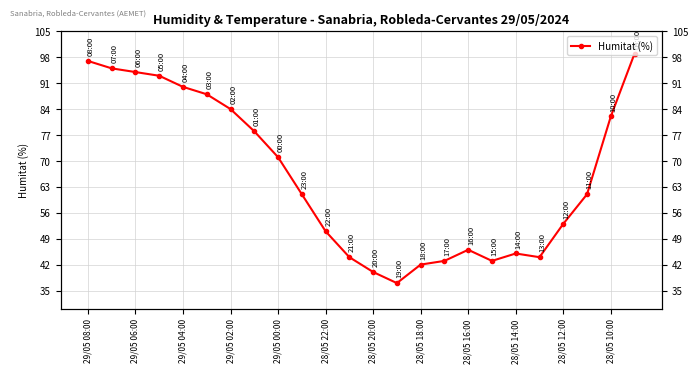

How many interior local valleys (lower than both neighbors) does the data have?

3